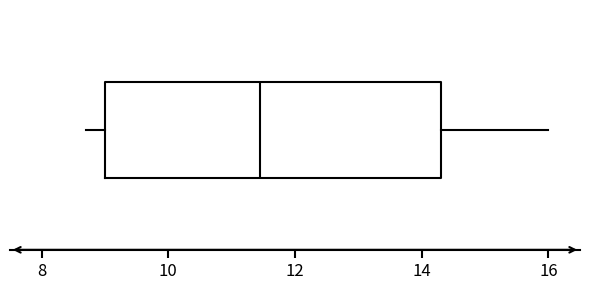

Transcribe this box plot: give where the median line is, the range the box spans, and where the two whiskers end, as read against the x-axis. The values are not printed on the chart, so give them approximately, as read against the axis.

median 11.4, box 9.0 to 14.4, whiskers 8.8 to 16.0